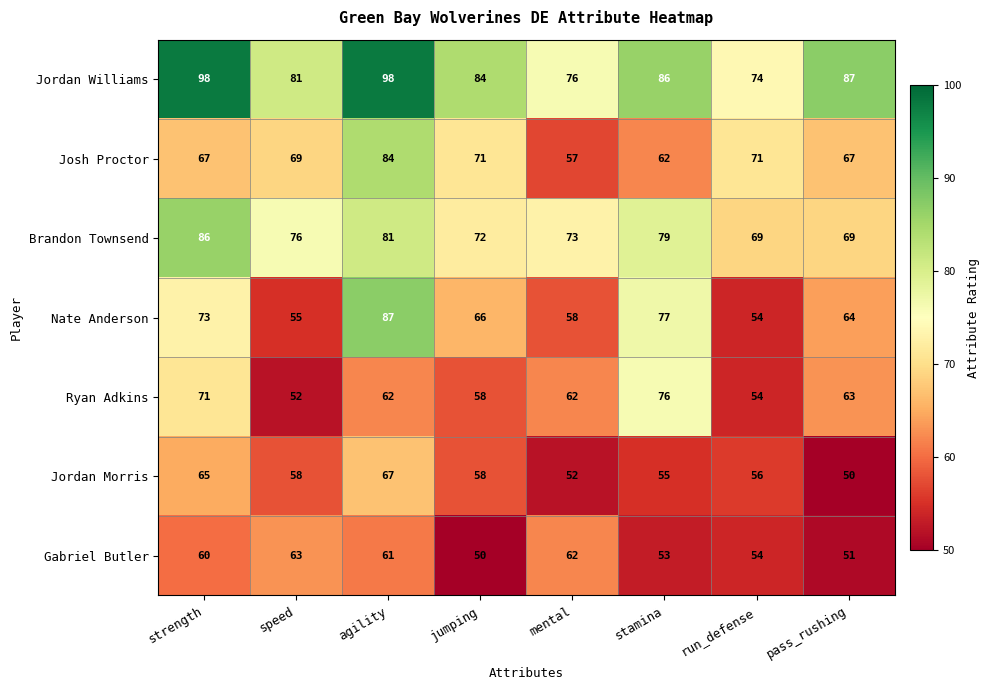

Which series changed the most between mental and stamina?

Nate Anderson